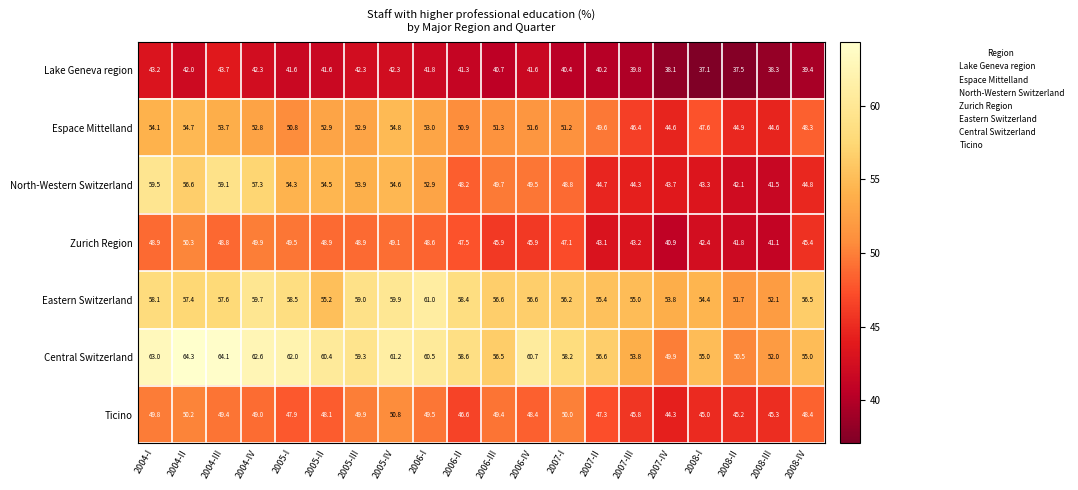

Read the Central Switzerland value at 2007-IV.

49.9